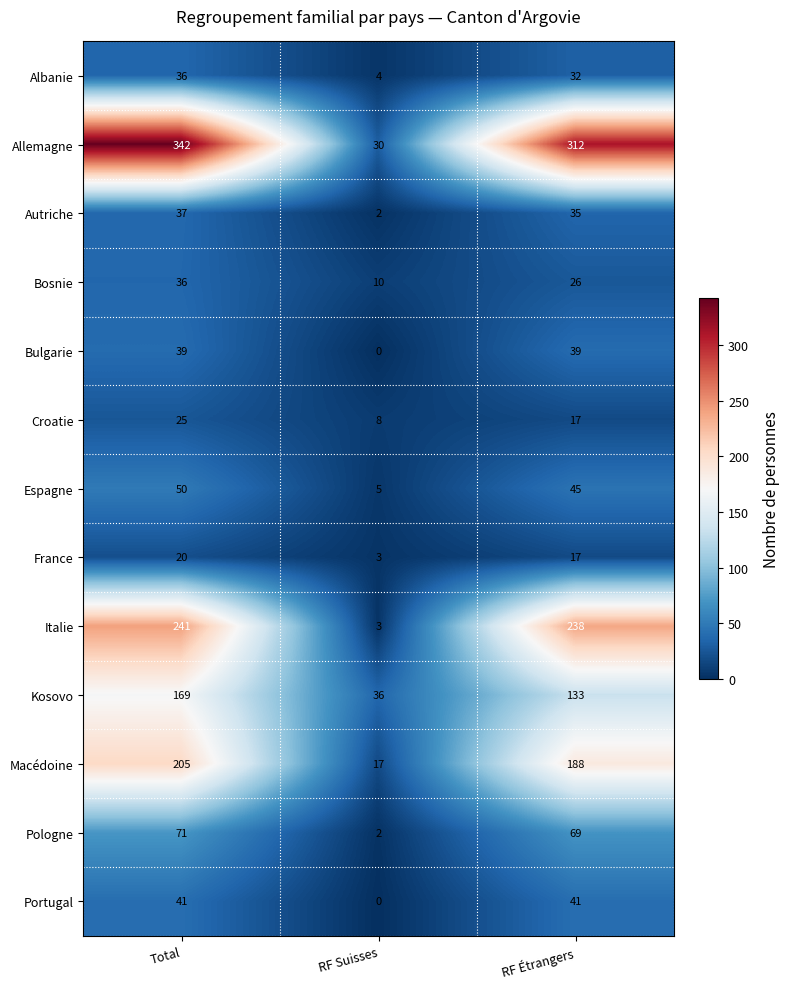

True or false: Italie has a value of 238 at RF Étrangers.

True